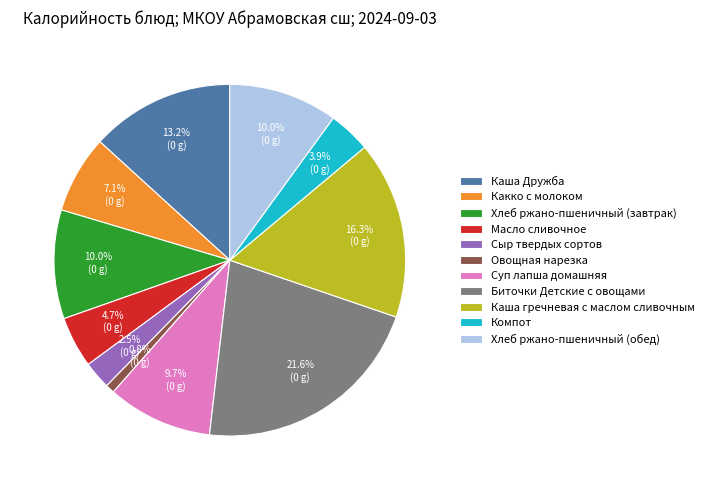

Is the sum of Каша гречневая с маслом сливочным and Суп лапша домашняя greater than half?

No